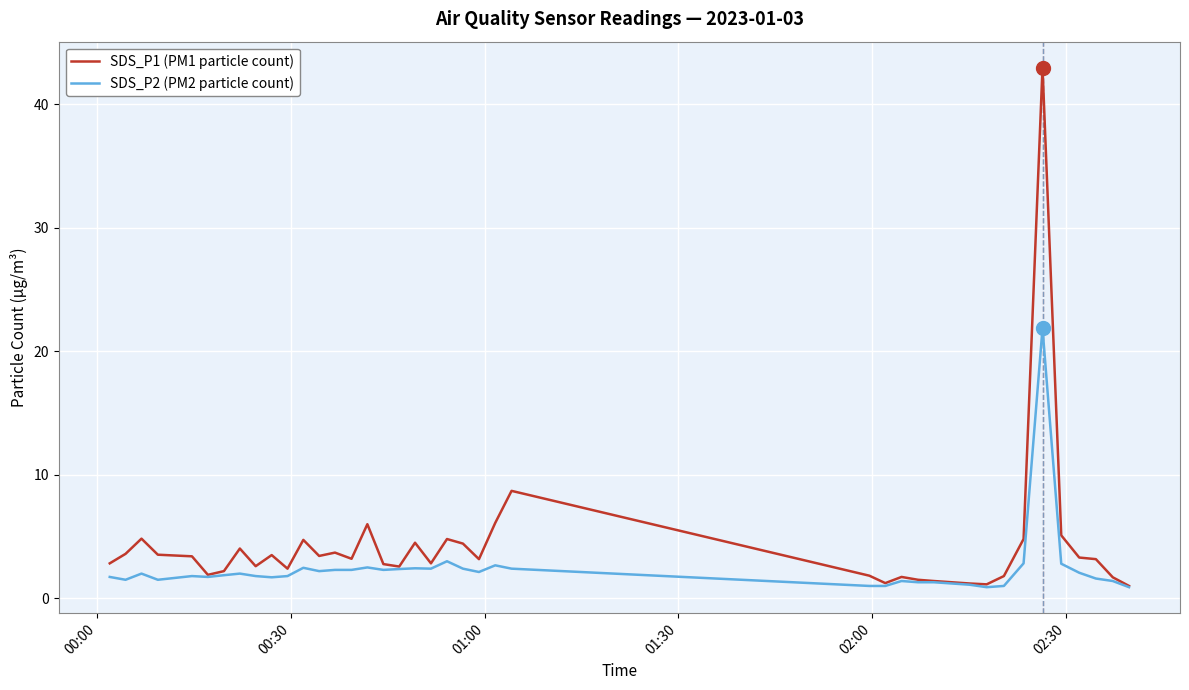

Rank the series by their maximum value, from highest to lowest.

SDS_P1 (PM1 particle count), SDS_P2 (PM2 particle count)